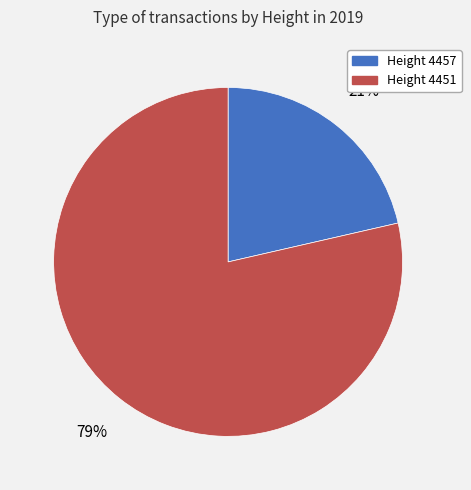

Approximately how many times larger is the value at Height 4457 compared to Height 4451?

0.3